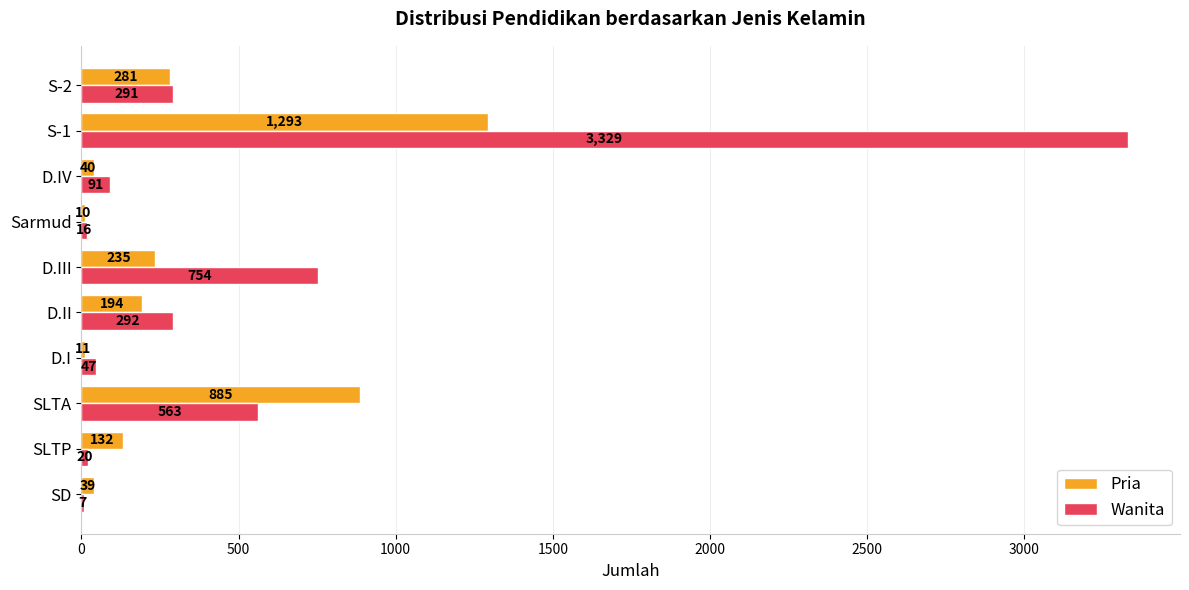

Which series has the widest spread of values?

Wanita